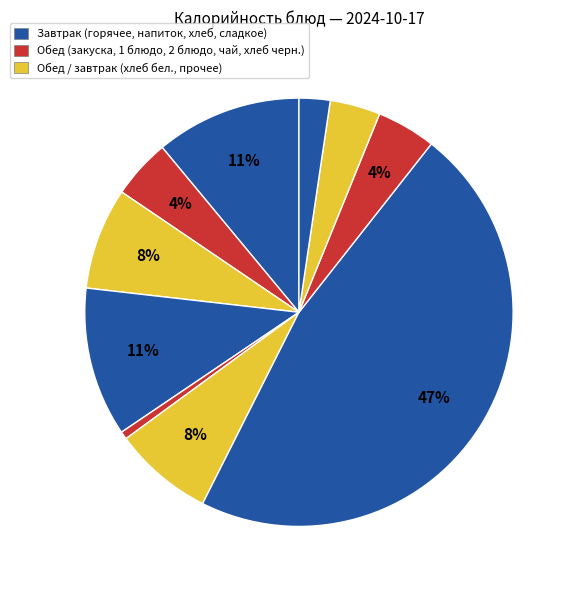

To the nearest percent, what is the difference between the largest and smallest slice percentages?

46%